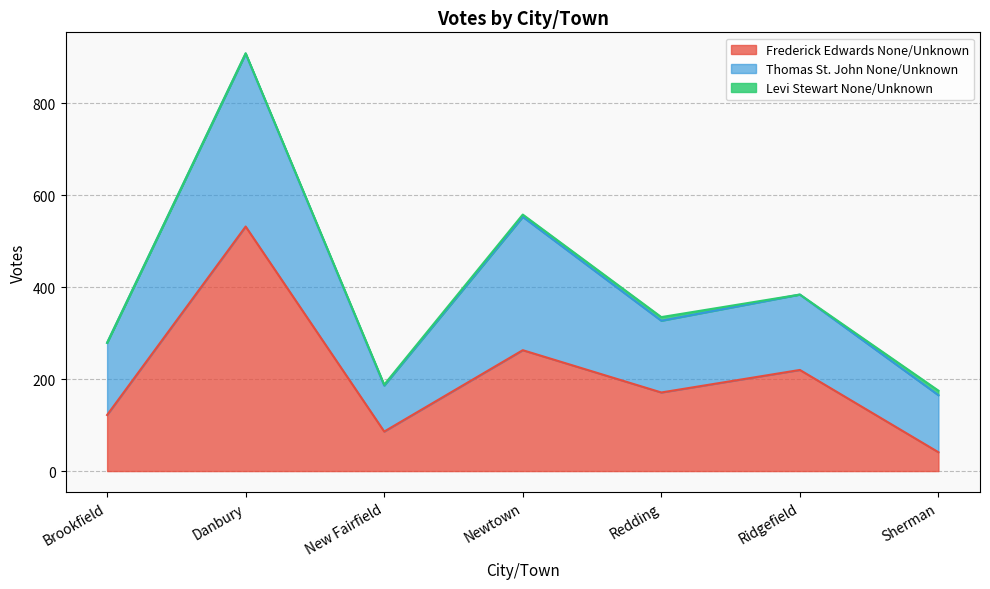

What is the difference between the Frederick Edwards None/Unknown values at Brookfield and Newtown?

141